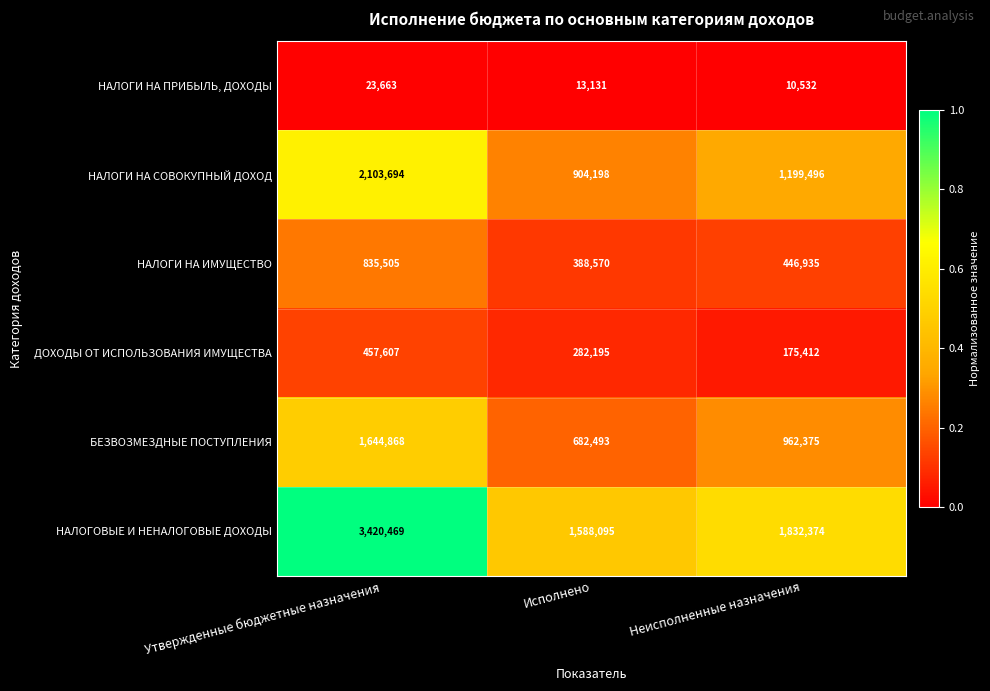

Count the number of data series in this chart.

6